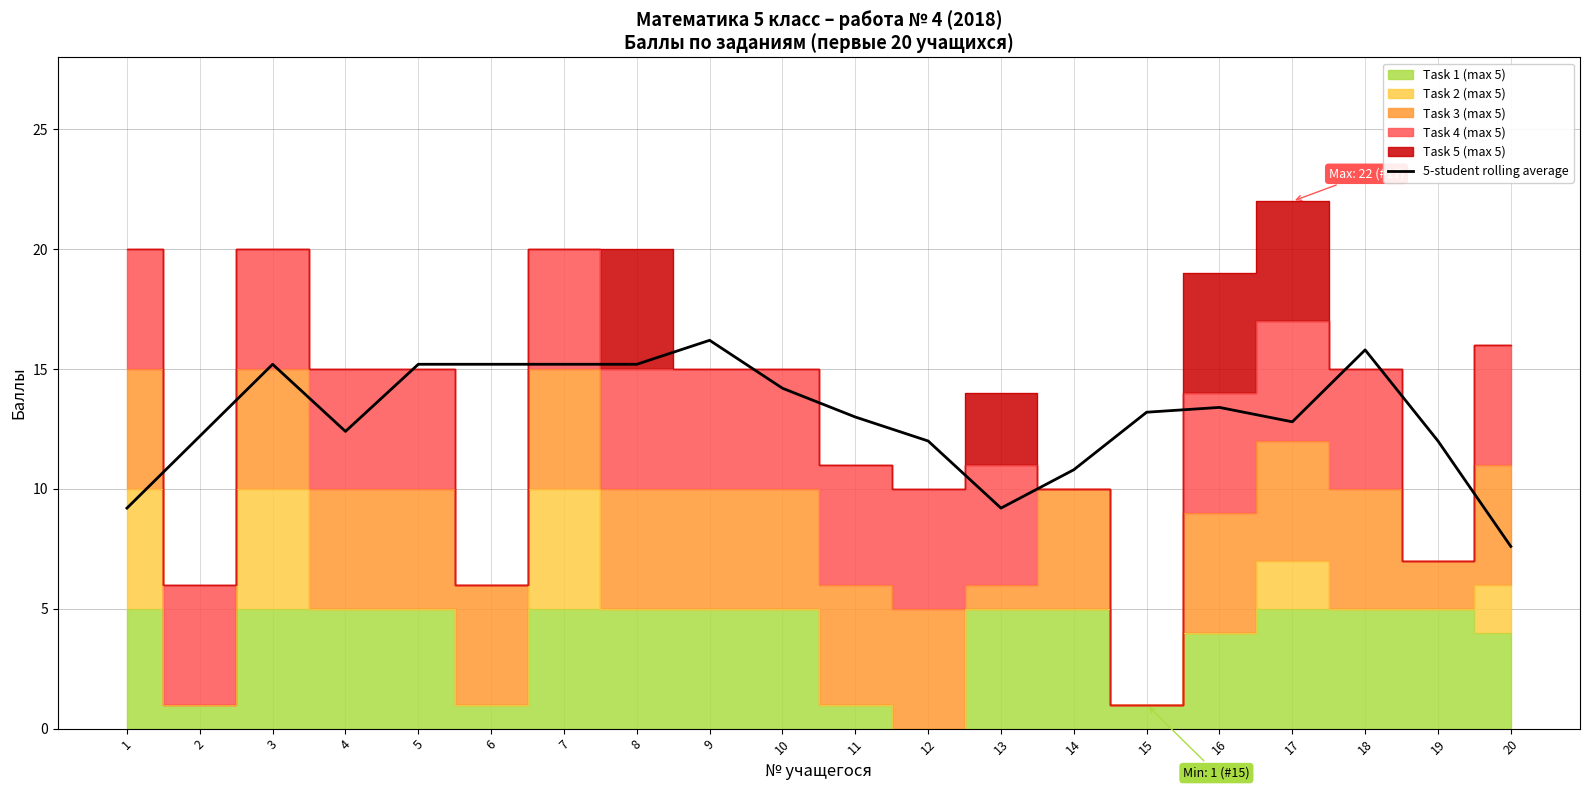

Where is the first local minimum?

4